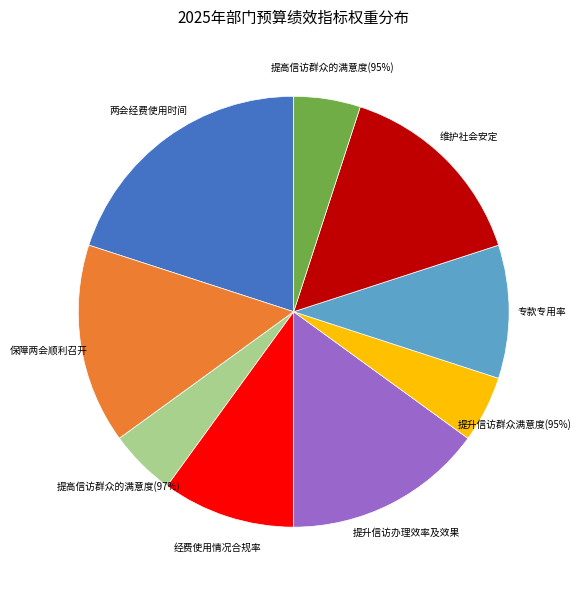

What is the total percentage of 专款专用率 and 维护社会安定?

25.0%